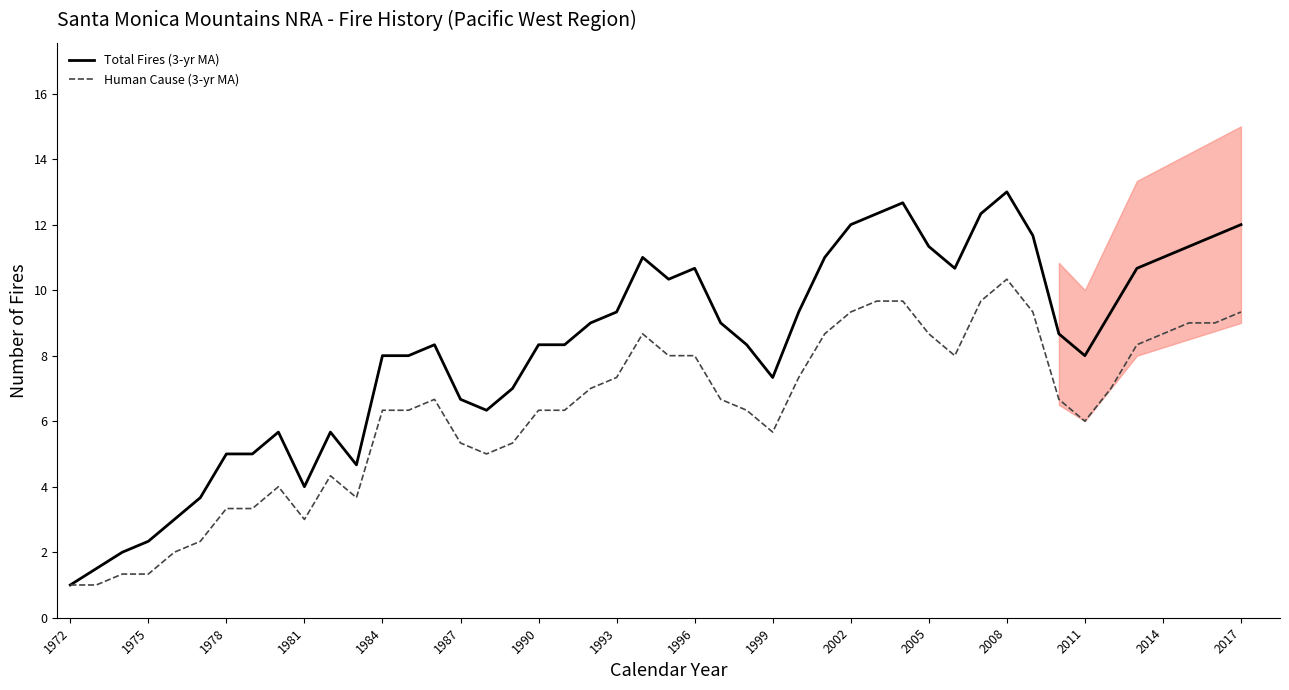

True or false: the data shows 9 at 15.

True